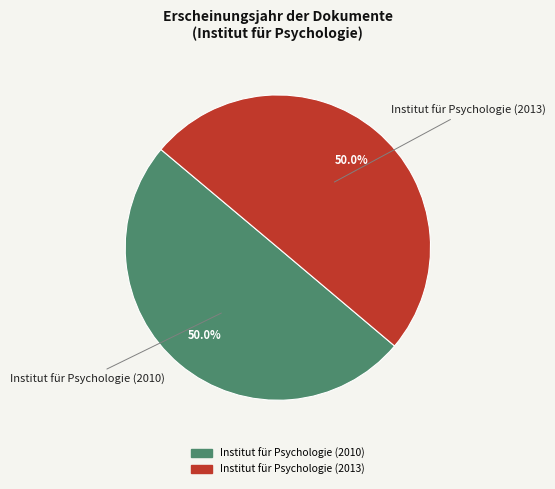

To the nearest percent, what percentage of the pie is Institut für Psychologie (2013)?

50%